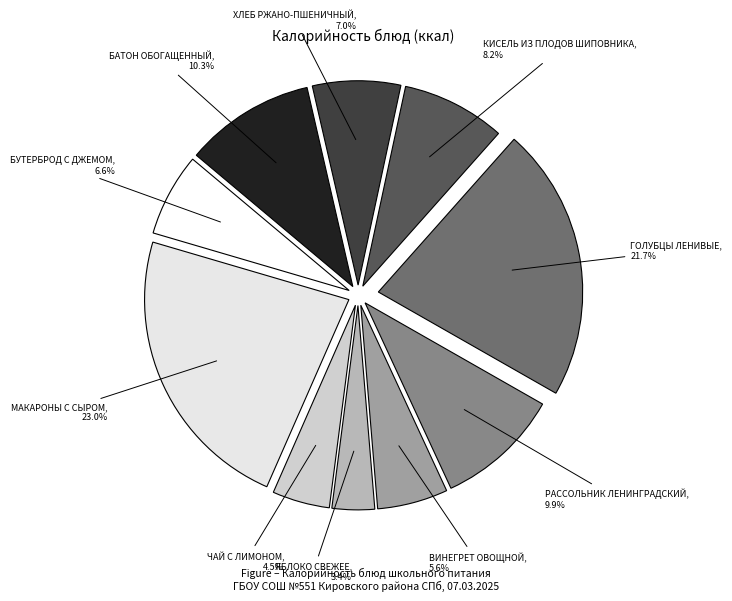

Count the number of slices in the pie.

10